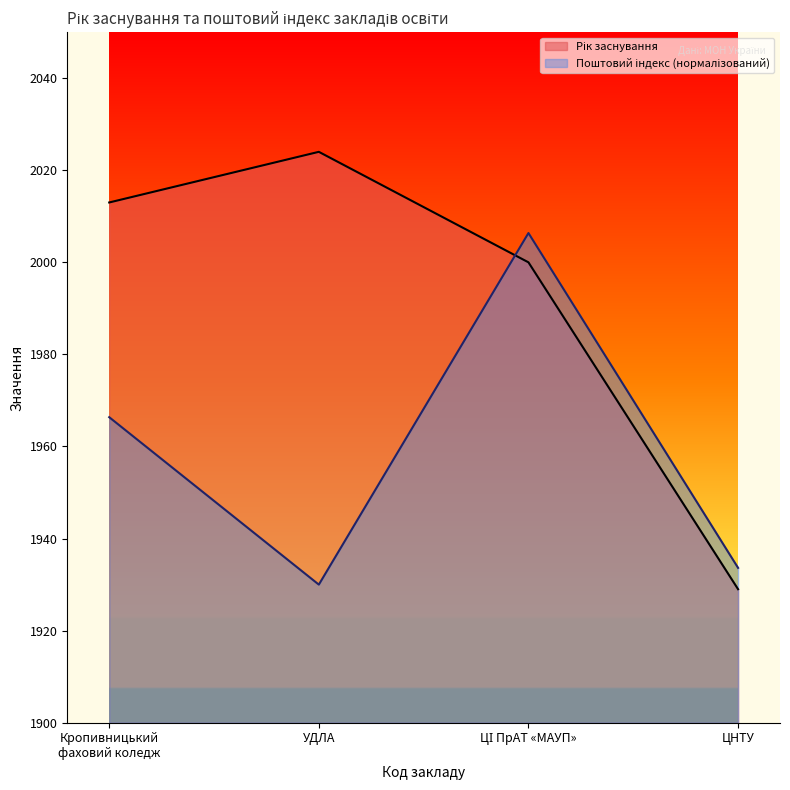

What is the difference between the highest and lowest values at УДЛА?

94.0